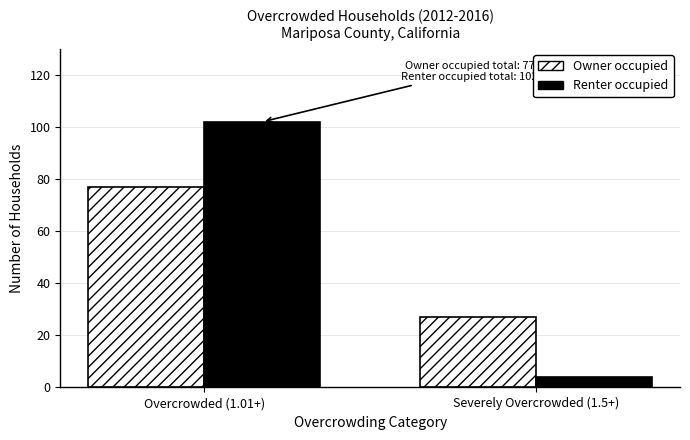

Rank the categories by Renter occupied value from highest to lowest.

Overcrowded (1.01+), Severely Overcrowded (1.5+)